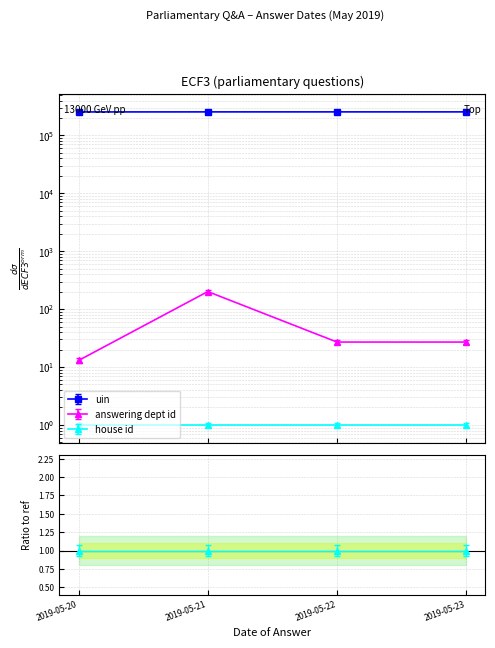

What is the total value across all series at 2019-05-21?

235069.6